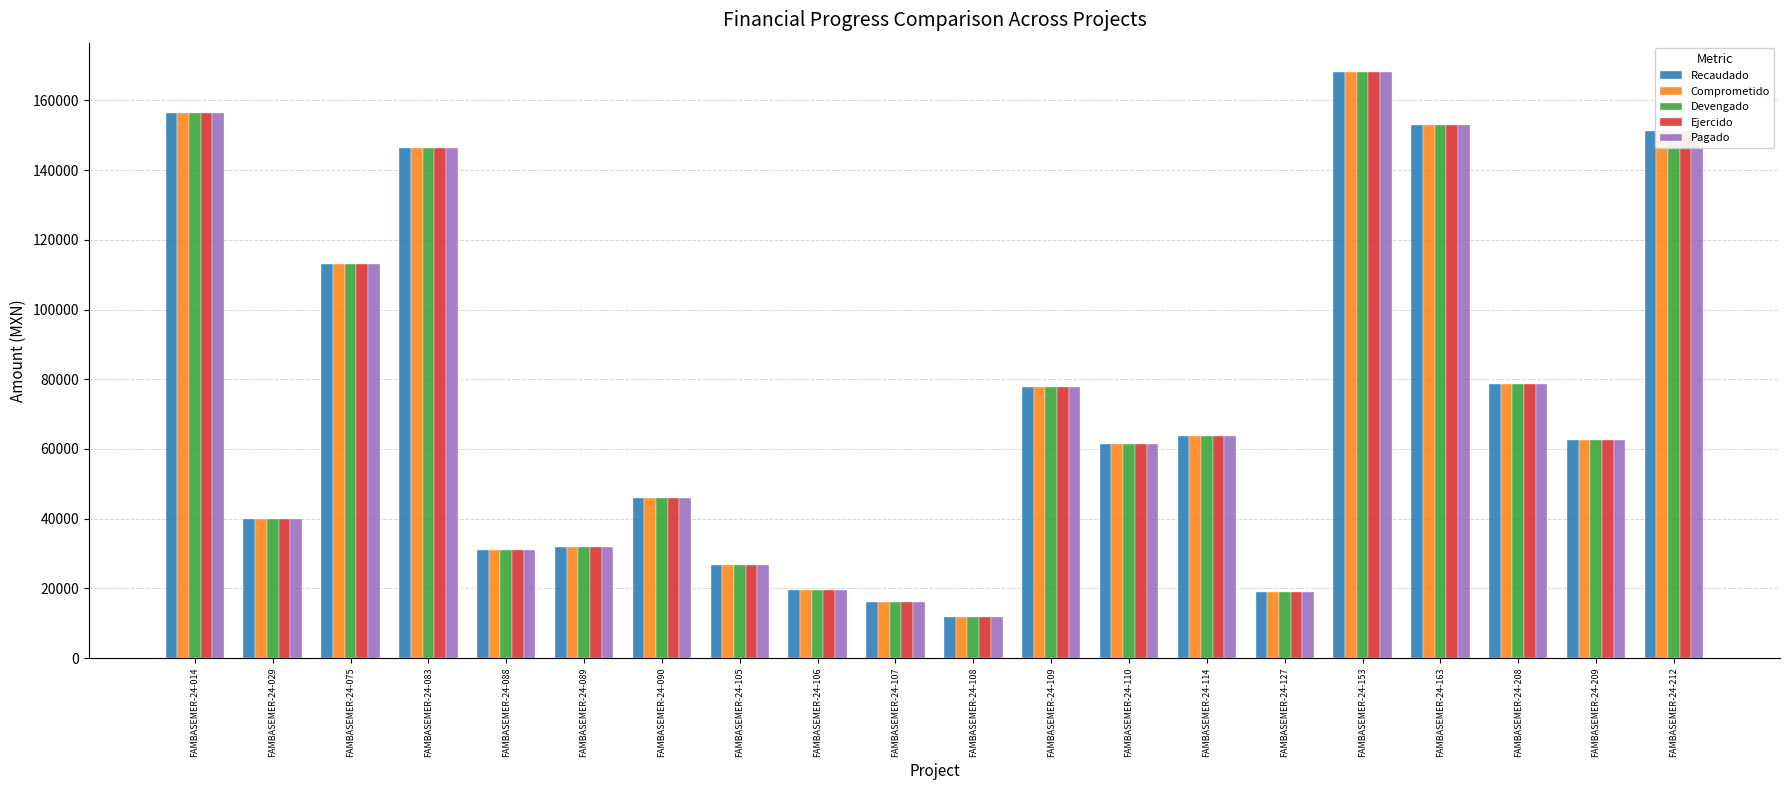

Is the value of Pagado at FAMBASEMER-24-029 greater than the value of Recaudado at FAMBASEMER-24-212?

No